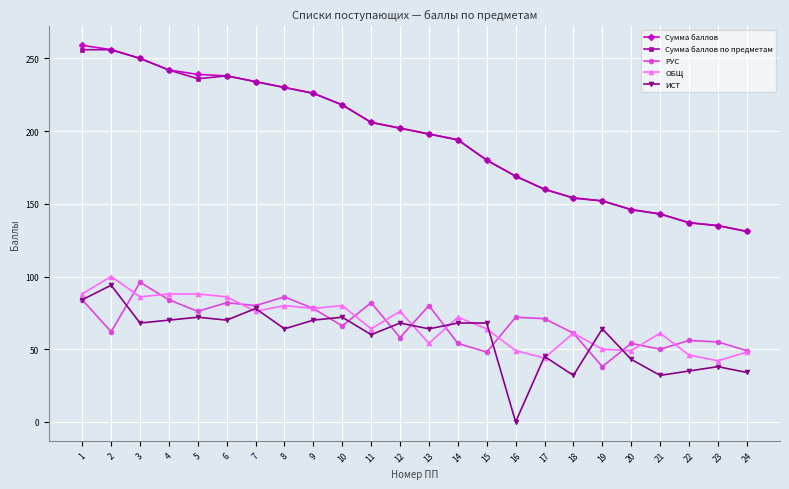

At which label does Сумма баллов first exceed 202?

1